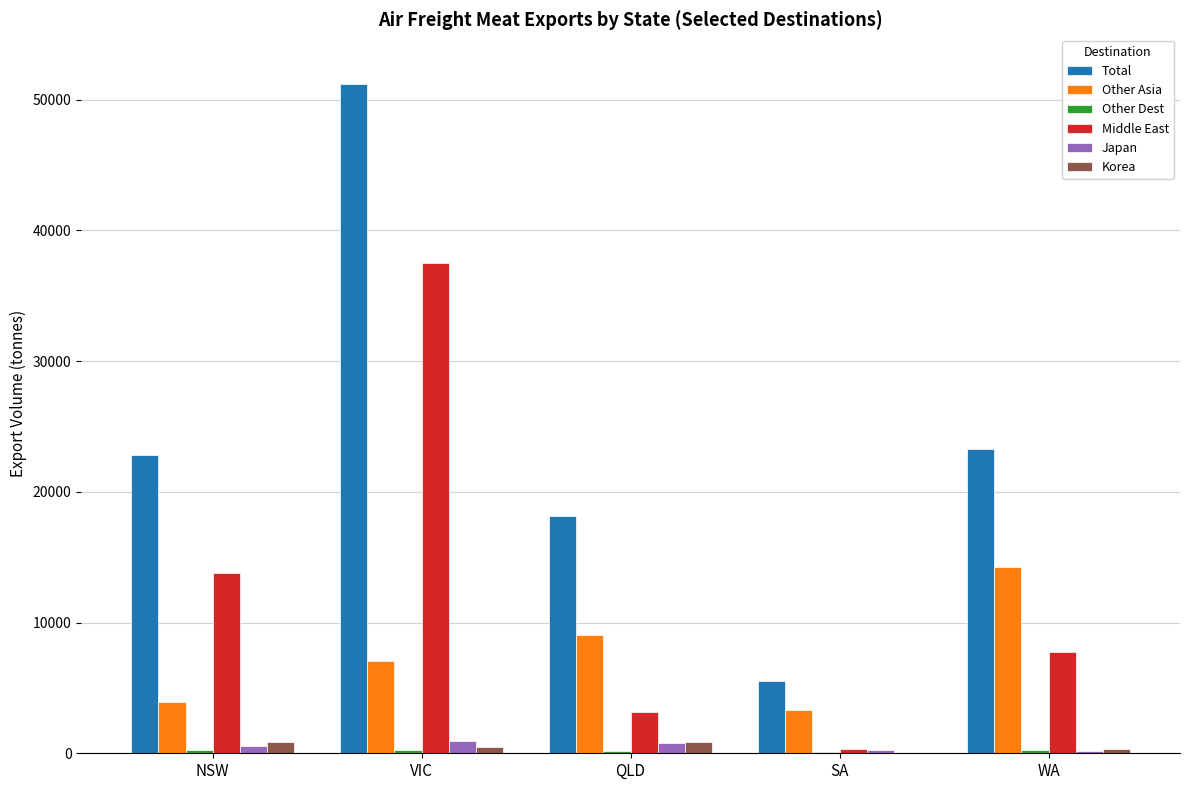

Is it true that Other Asia equals 14234.9 at WA?

True